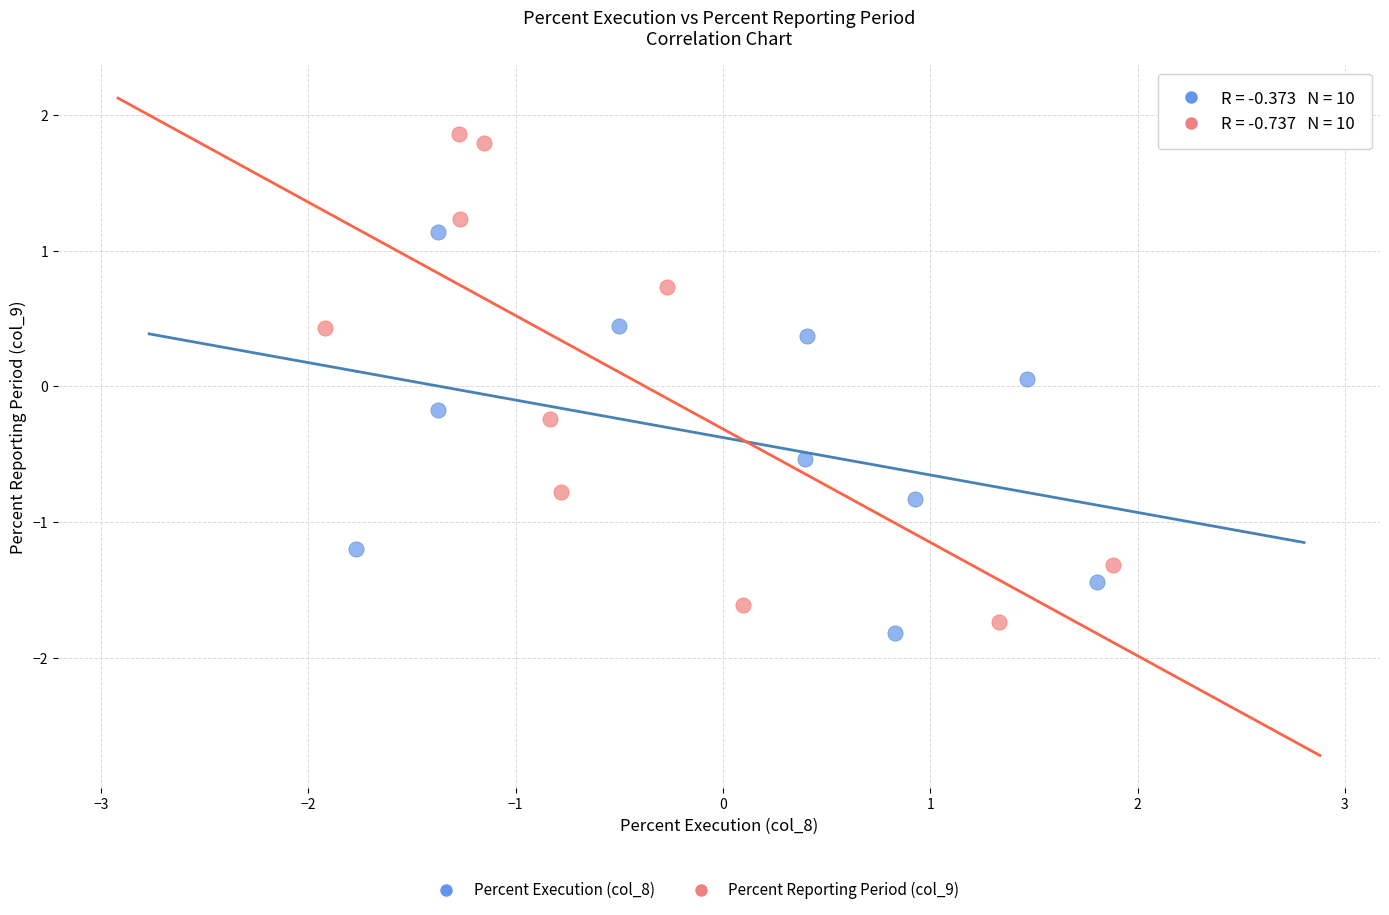

Which series reaches the minimum Y coordinate?

Percent Execution (col_8)